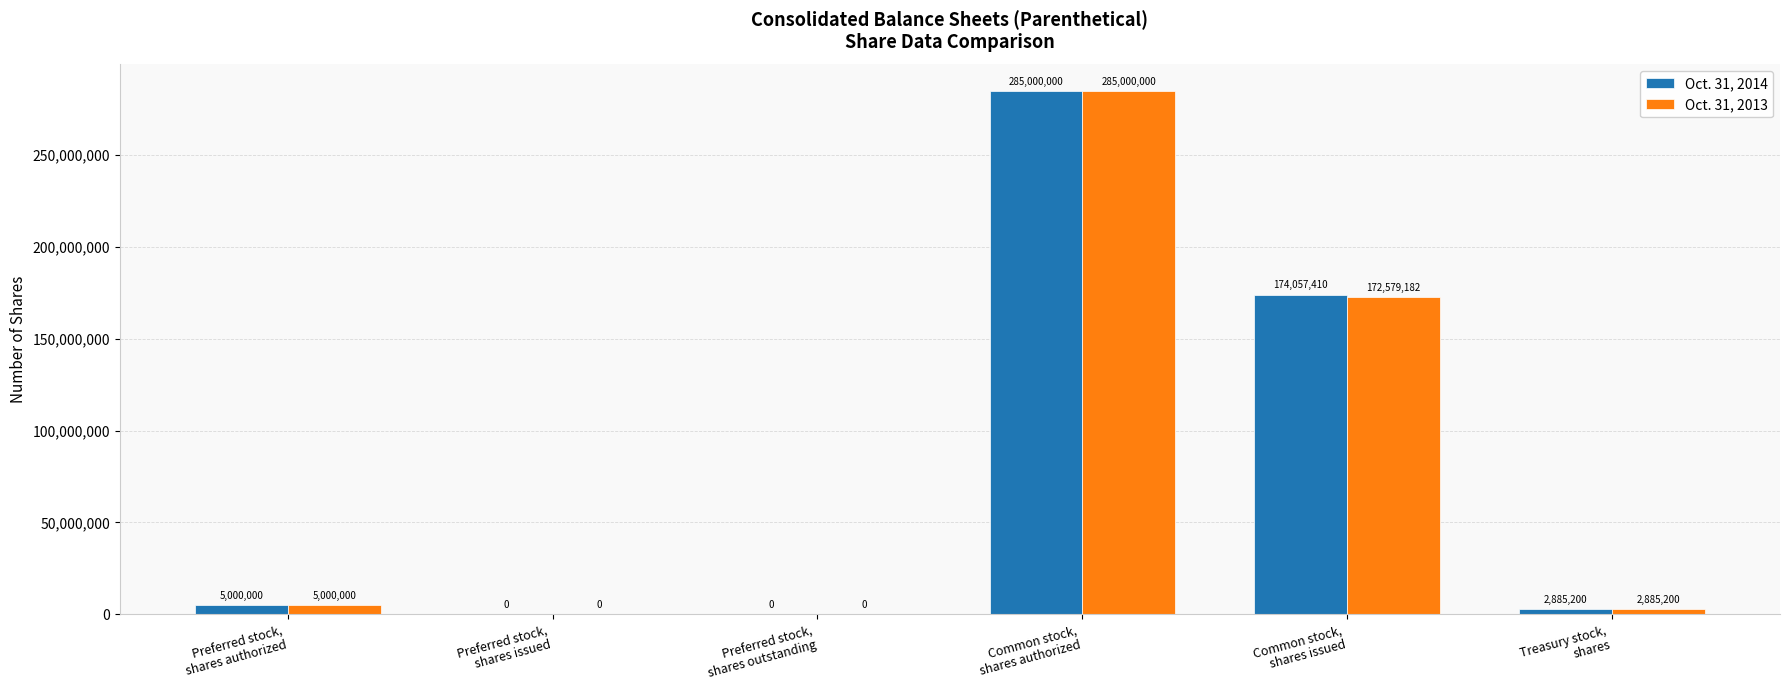

Which category has the highest value in the Oct. 31, 2014 series?

Common stock,
shares authorized